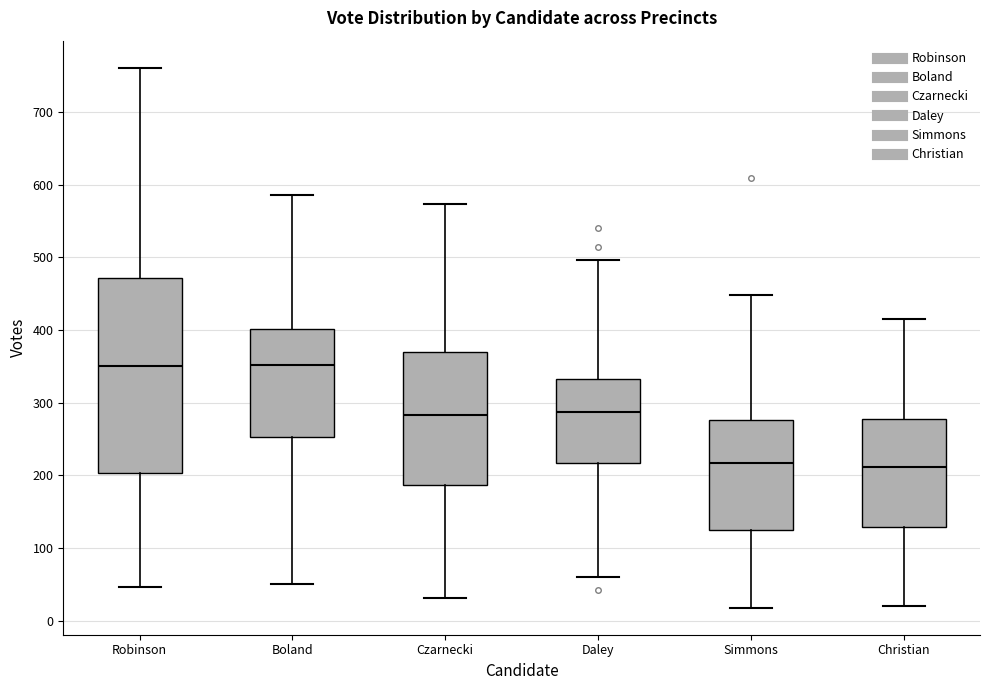

Reading left to right, transcribe this box plot: for each box, give where its median line is, the range the box spans, and where its two whiskers end, as read against the y-axis. The values are not printed on the chart, so give them approximately, as read against the axis.

Robinson: median 350, box 200 to 470, whiskers 50 to 760
Boland: median 350, box 250 to 400, whiskers 50 to 590
Czarnecki: median 280, box 190 to 370, whiskers 30 to 570
Daley: median 290, box 220 to 330, whiskers 60 to 500
Simmons: median 220, box 120 to 280, whiskers 20 to 450
Christian: median 210, box 130 to 280, whiskers 20 to 420